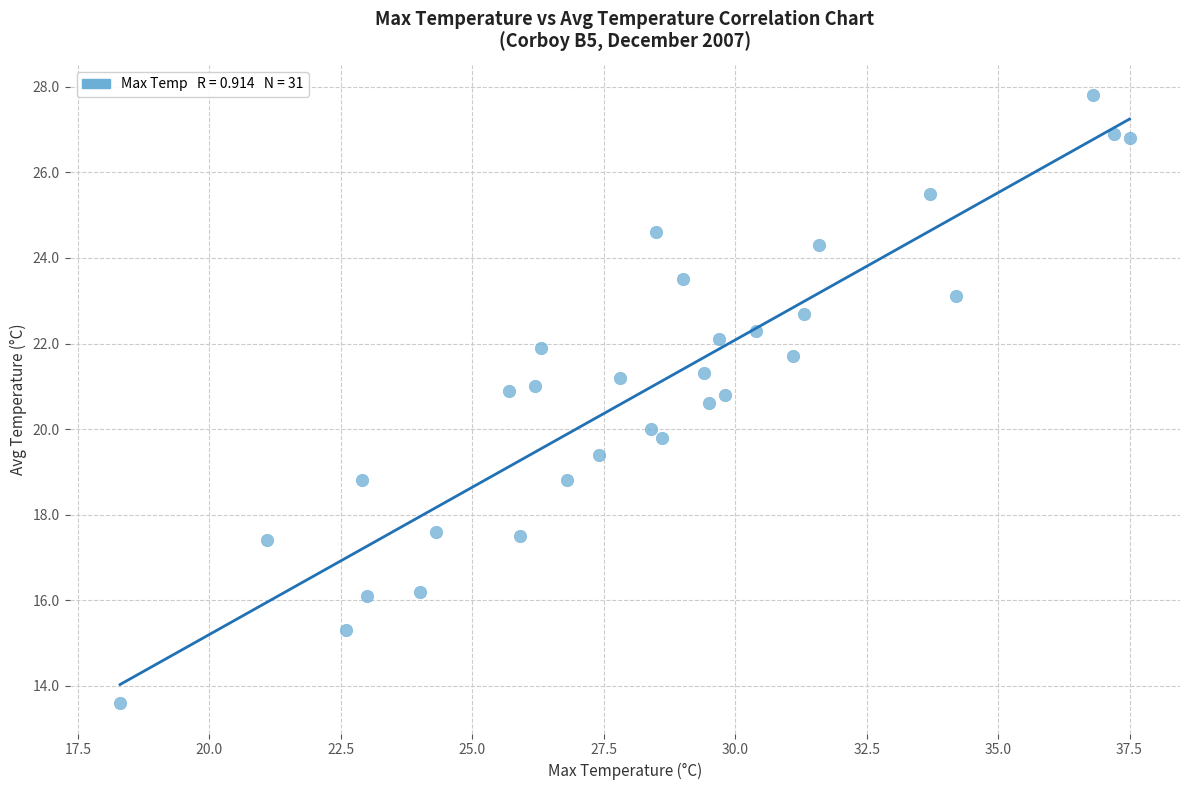

What is the range of Y values (max minus min)?

14.2